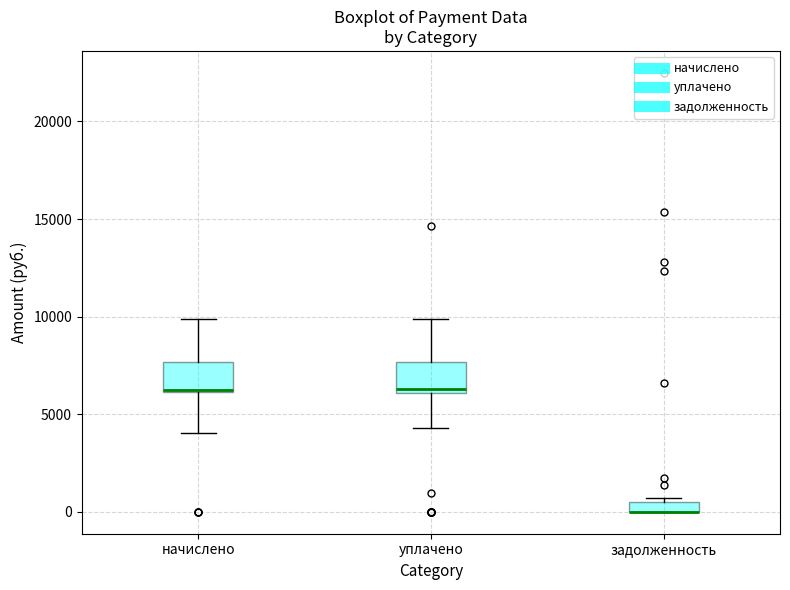

Where is the upper edge of the box for задолженность on the y-axis? The values are not printed on the chart, so give them approximately, as read against the axis.

500